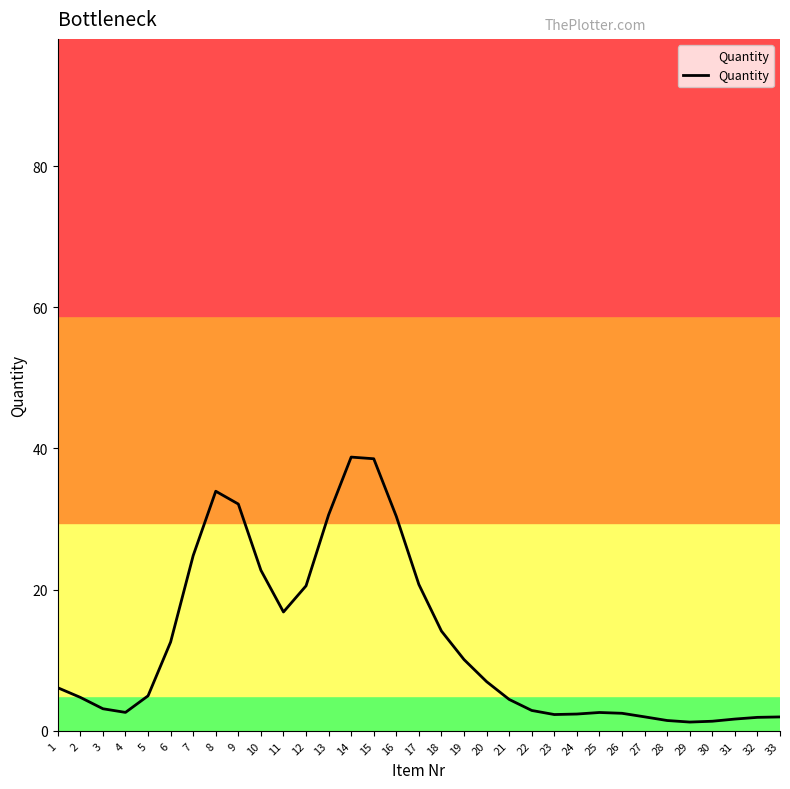

Approximately how many times larger is the value at 29 compared to 3?

0.4